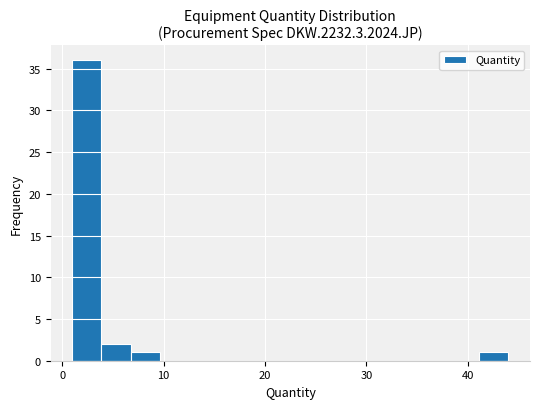

Read against the x-axis, roughly where is the centre of the tallest bar?

2